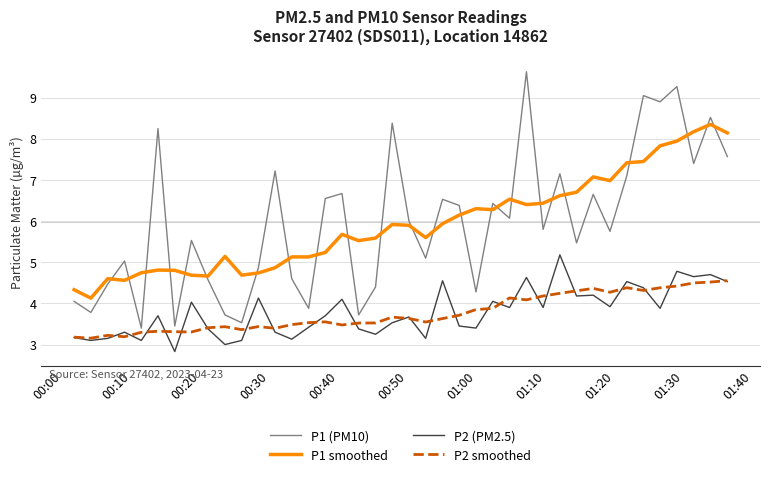

True or false: P2 (PM2.5) and P1 smoothed intersect in this chart.

False